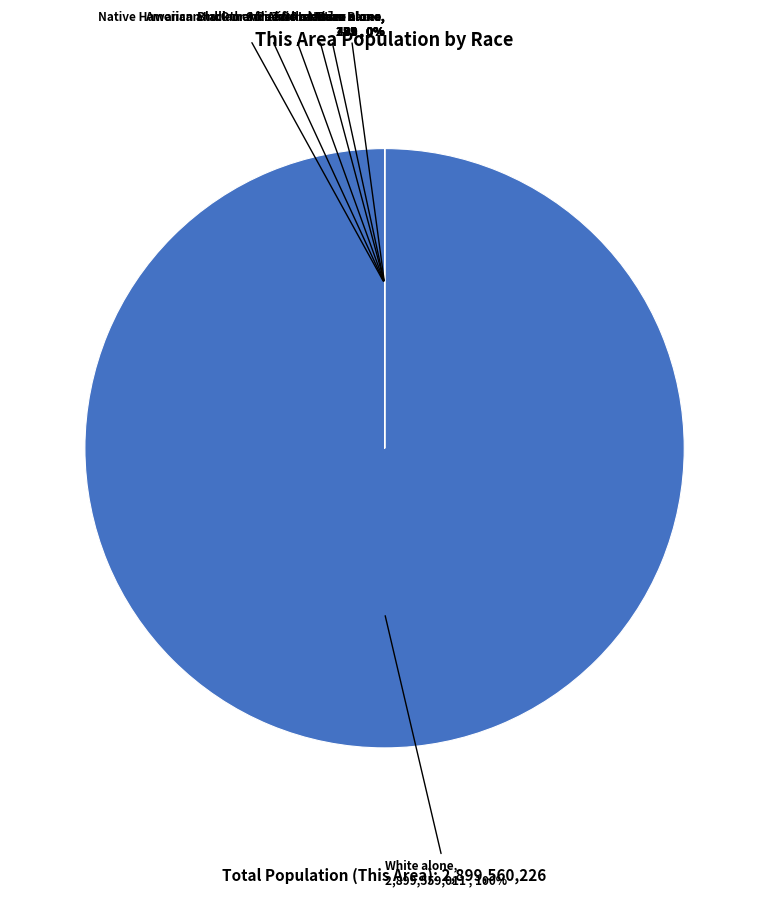

How many slices are in this pie chart?

7